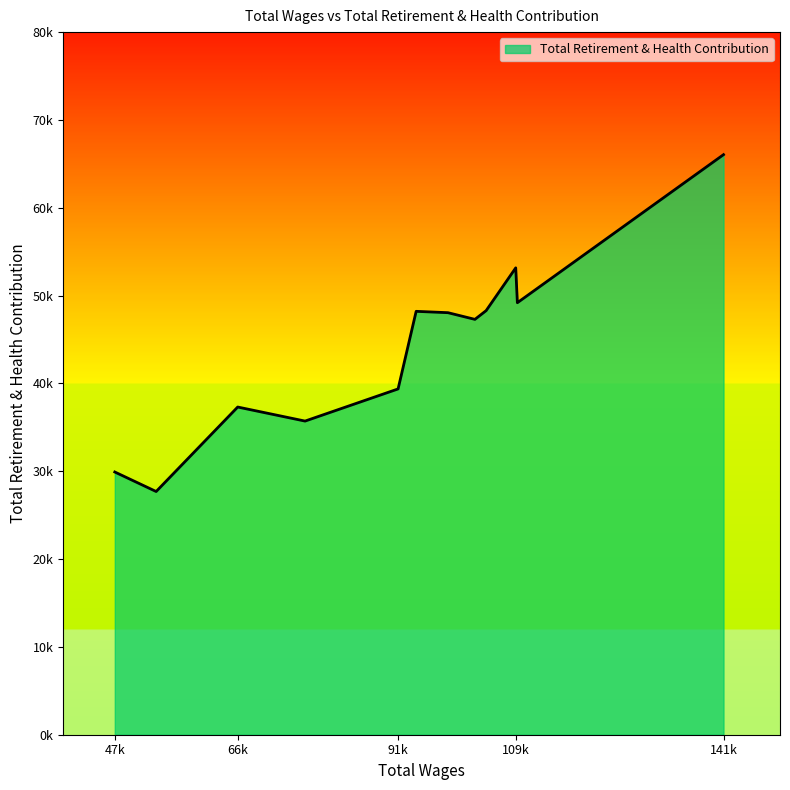

At which category does the chart reach its minimum across all series?

54270.0